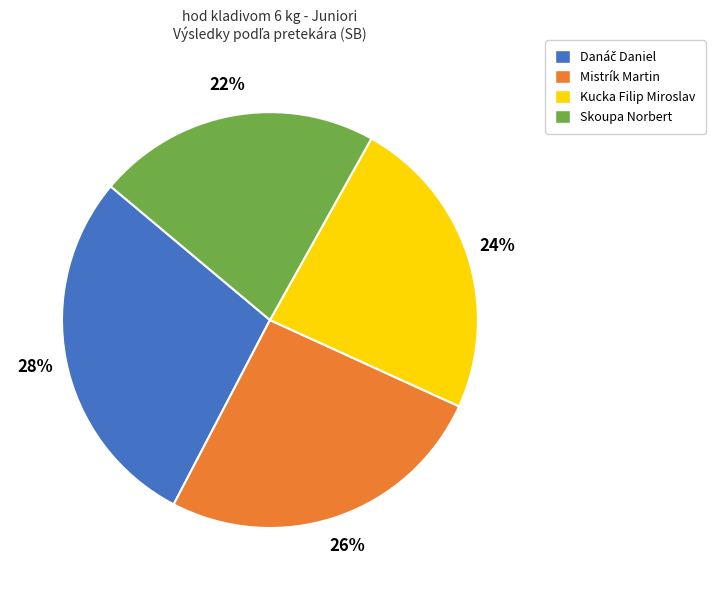

What is the ratio of the value at Kucka Filip Miroslav to the value at Skoupa Norbert?

1.1